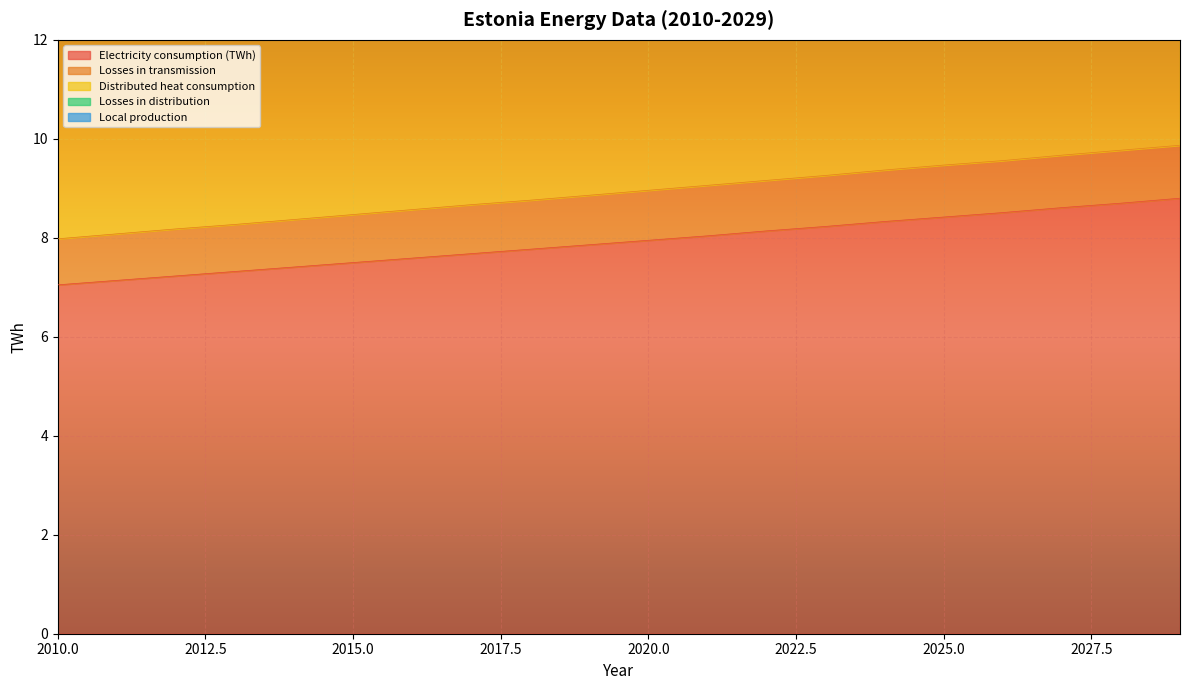

At which category does the chart reach its minimum across all series?

2010